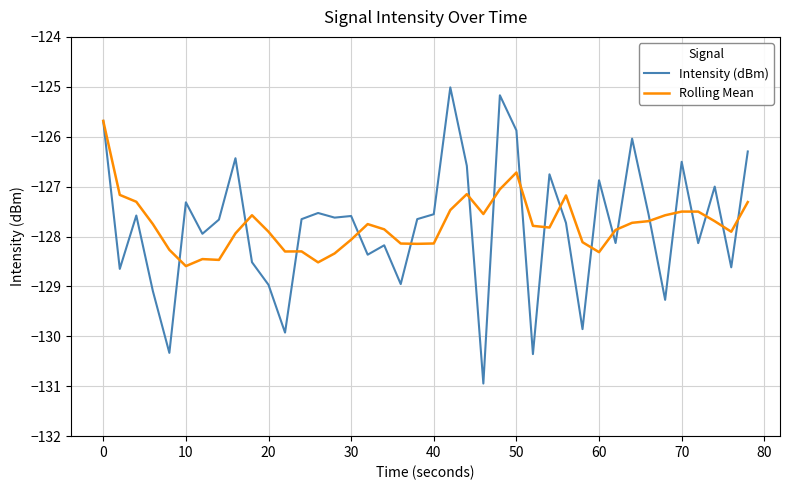

Is this an area chart (filled region under the line)?

No